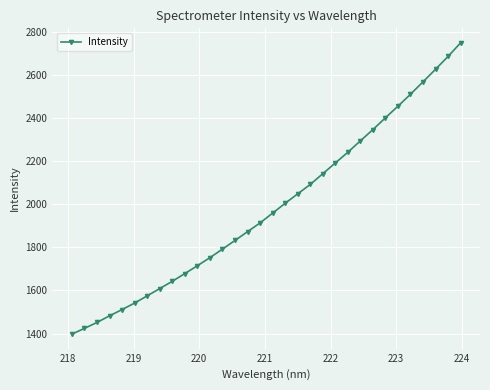

What is the greatest value displayed?

2751.2